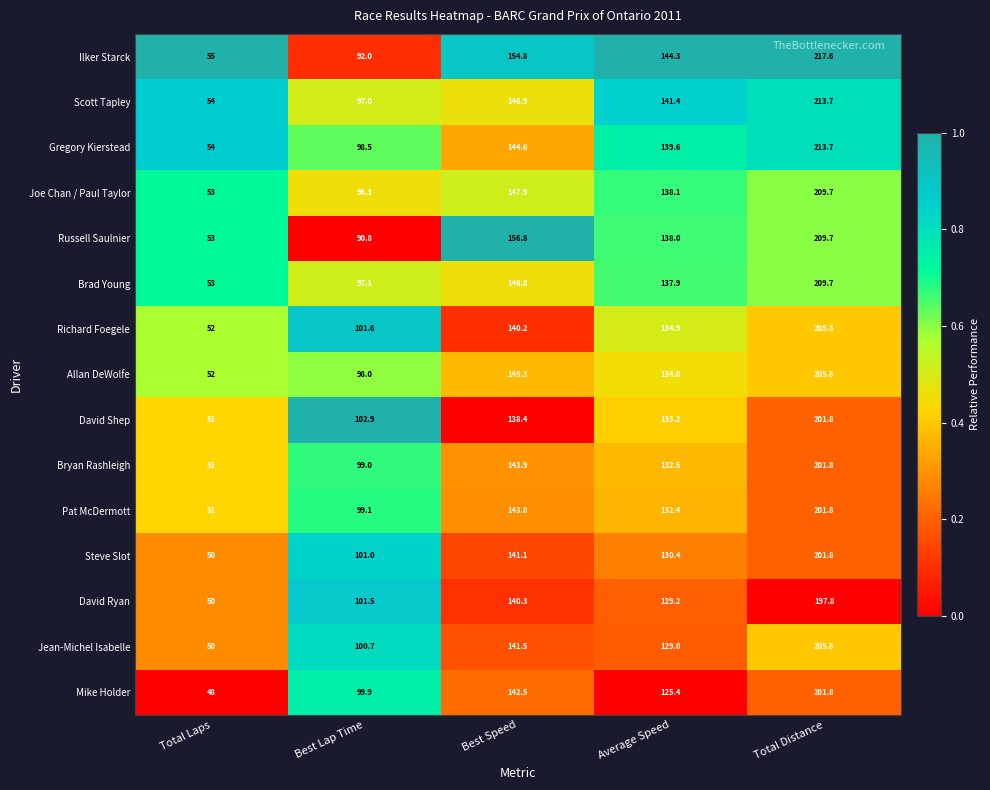

Is it true that Bryan Rashleigh equals 99.0 at Best Lap Time?

True